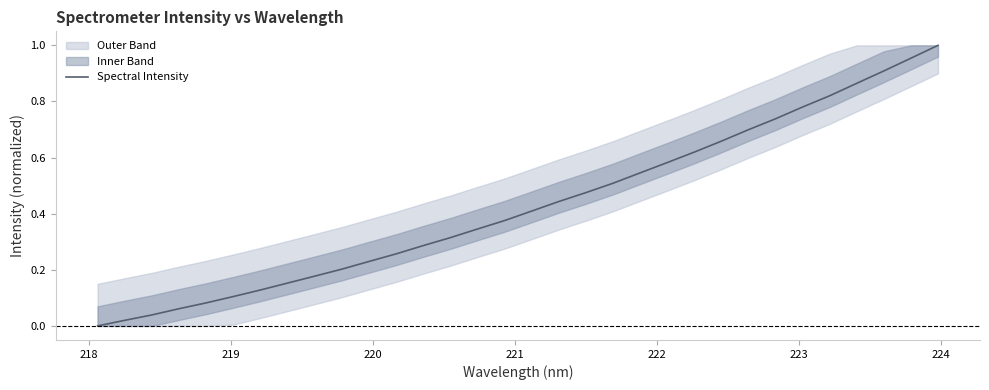

What is the difference between the second highest and minimum values?

1.0